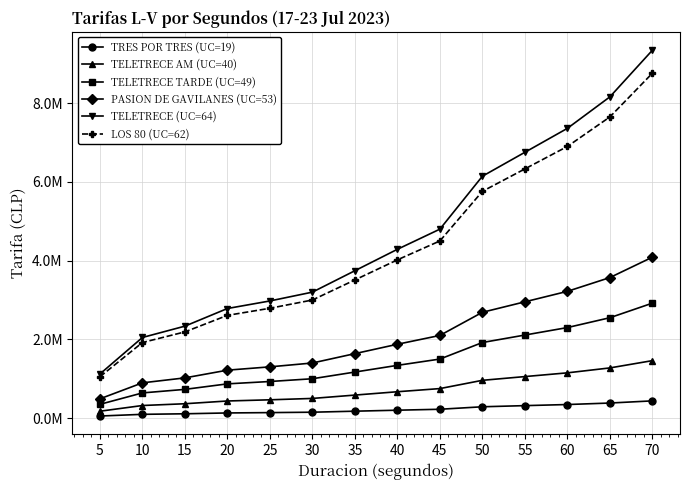

What are all the series names shown in the legend?

TRES POR TRES (UC=19), TELETRECE AM (UC=40), TELETRECE TARDE (UC=49), PASION DE GAVILANES (UC=53), TELETRECE (UC=64), LOS 80 (UC=62)